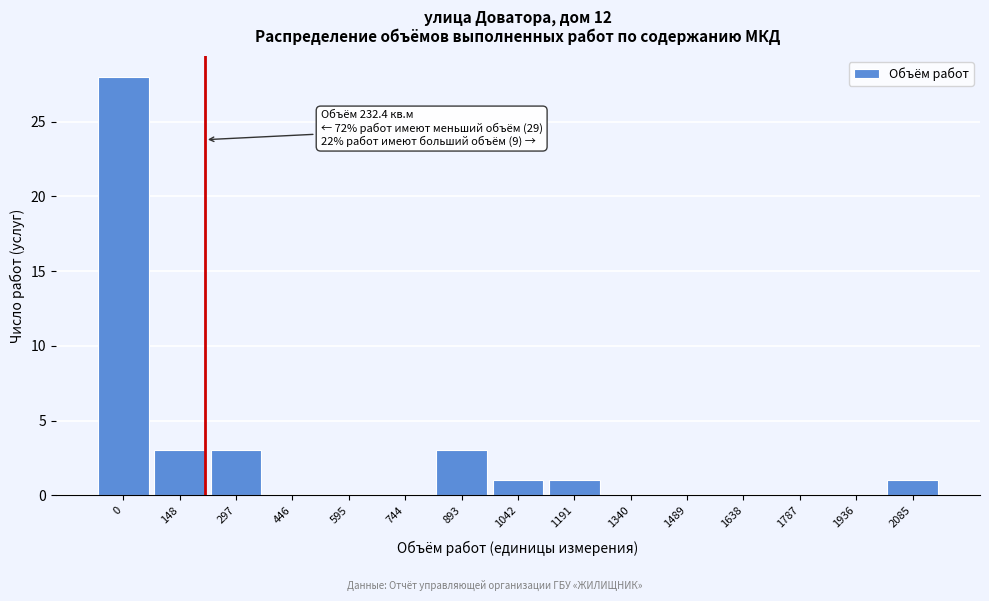

Reading right to left, what are all the values shown in this chart?

2085=1	1936=0	1787=0	1638=0	1489=0	1340=0	1191=1	1042=1	893=3	744=0	595=0	446=0	297=3	148=3	0=28